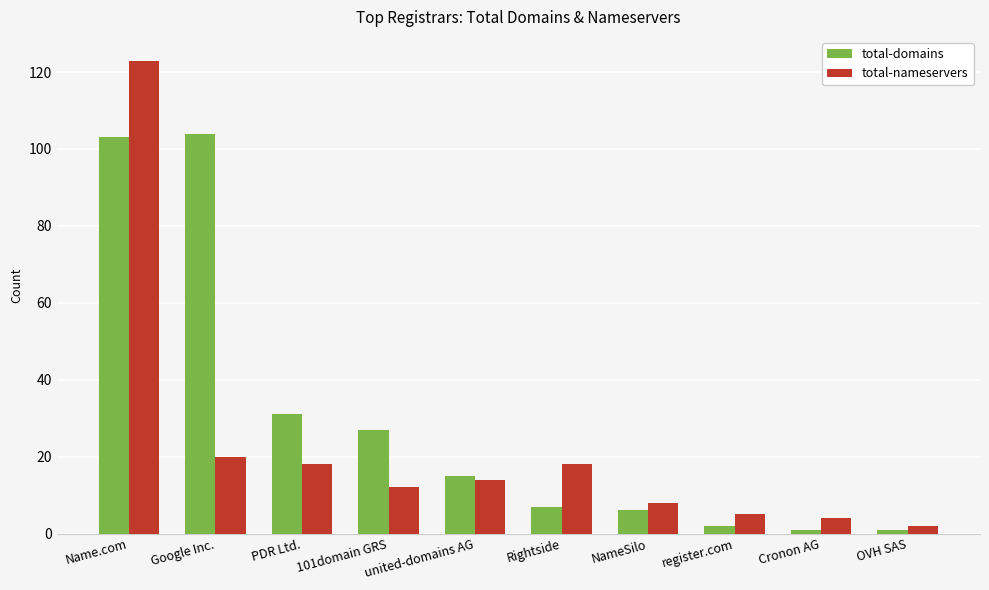

Rank the series by their maximum value, from lowest to highest.

total-domains, total-nameservers